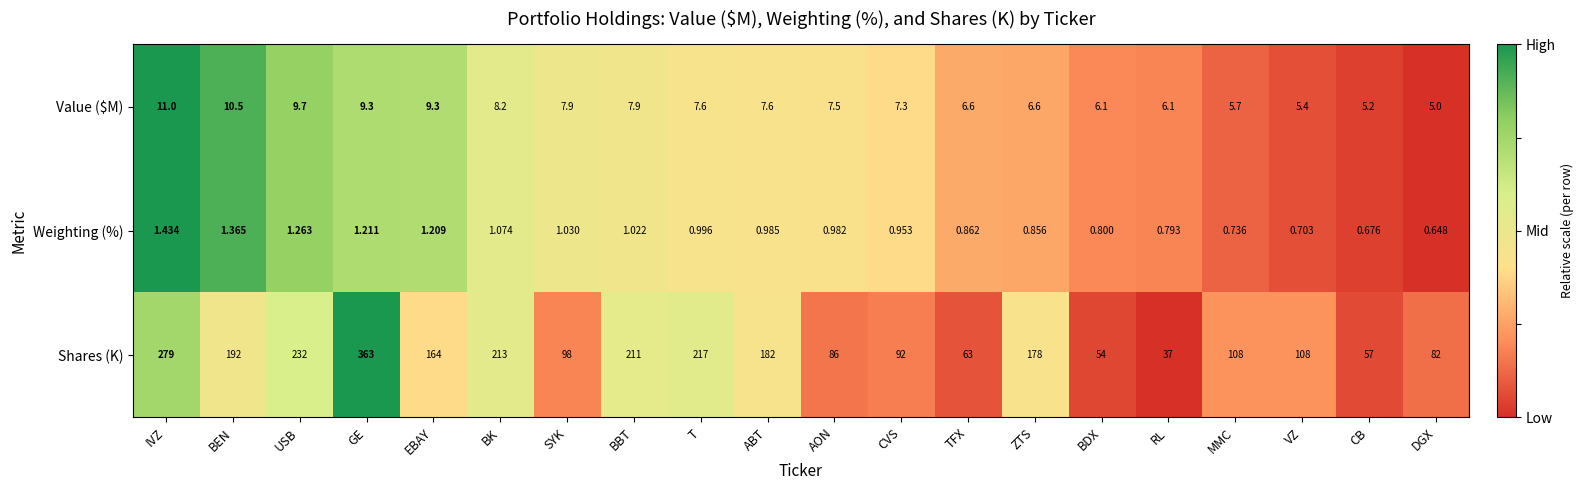

At how many categories does at least one series exceed 0?

20